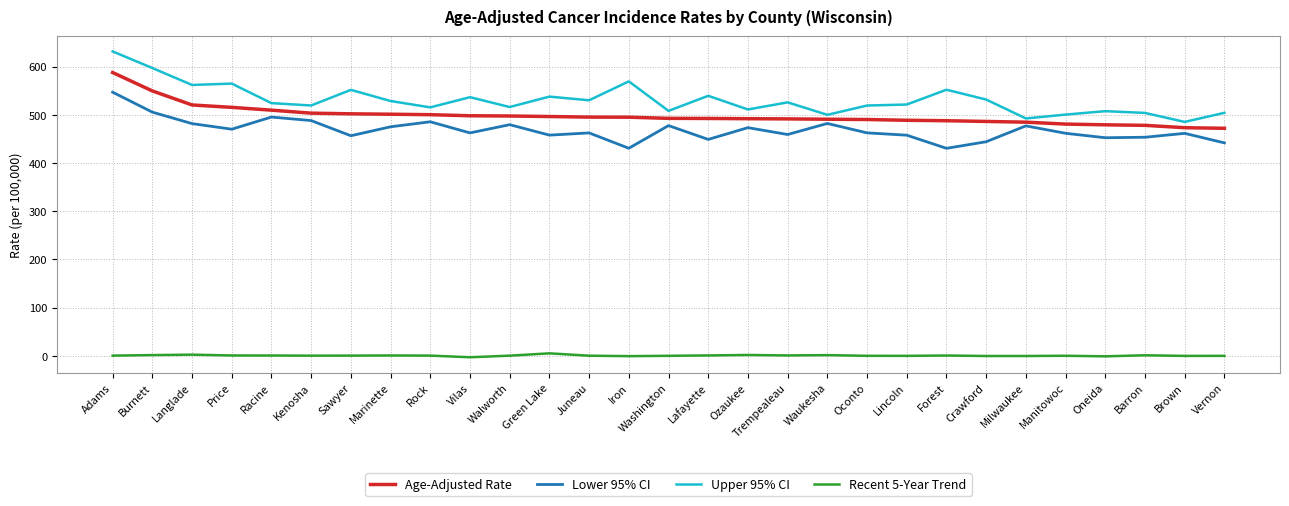

The value of Upper 95% CI at Milwaukee is 226.4. True or false?

False